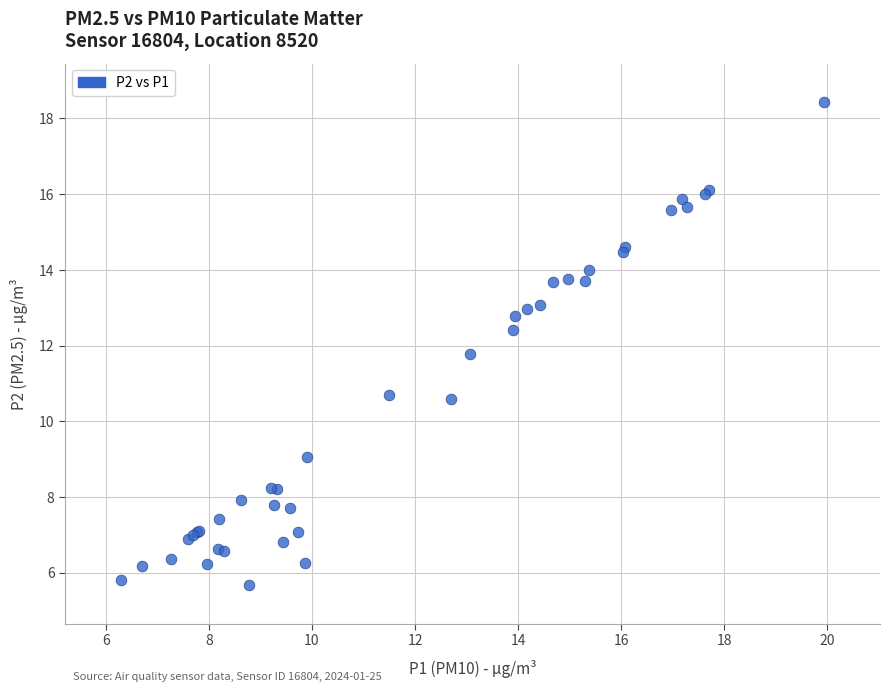

What Y value in the scatter plot is closest to 12?

11.8